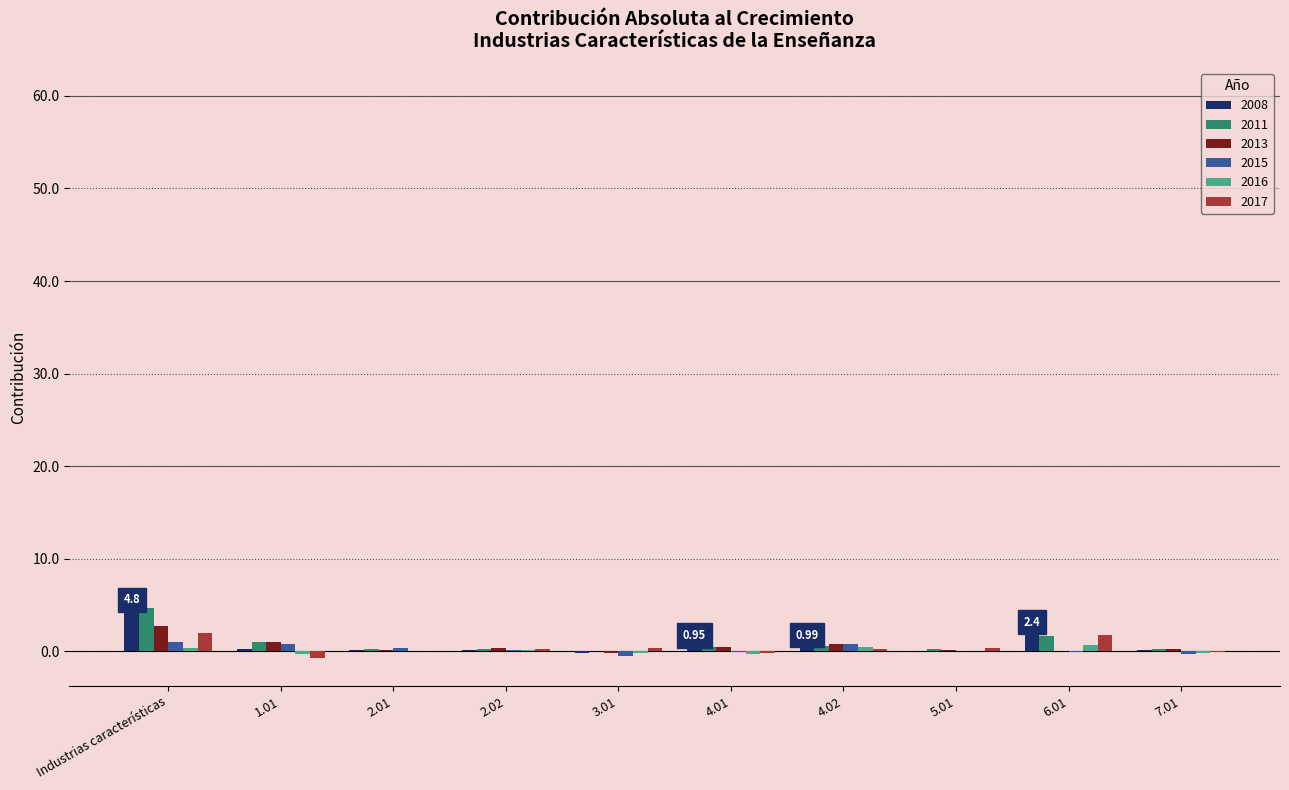

What is the sum of all 2016 values?

0.7